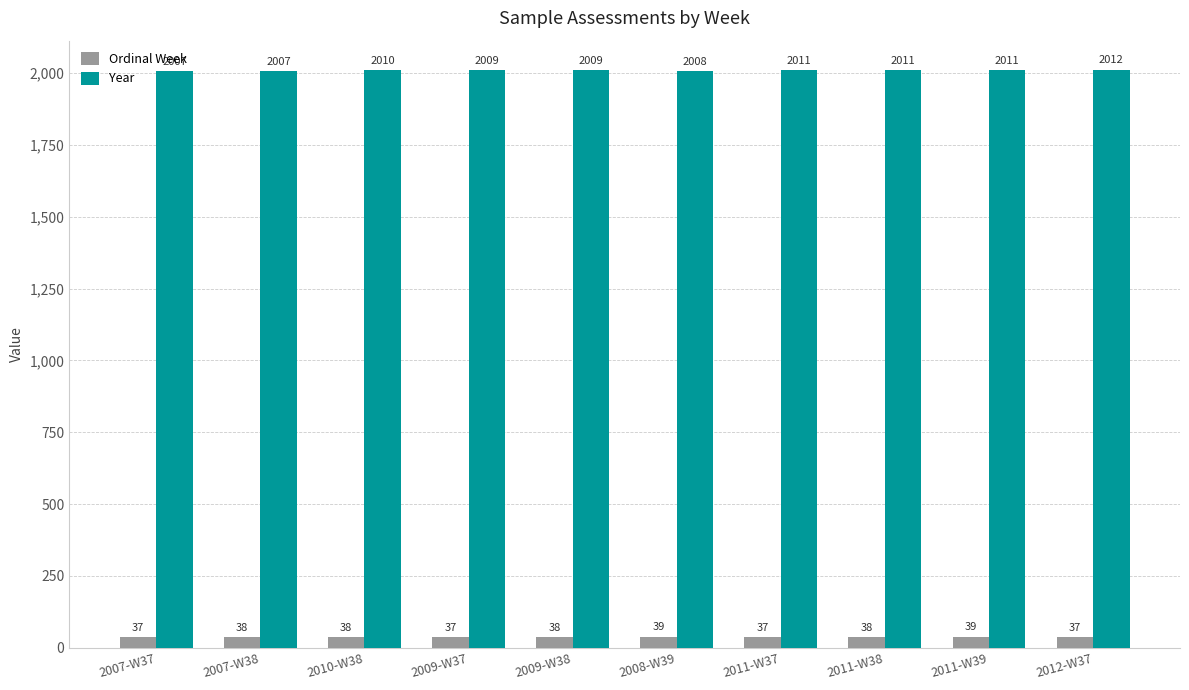

Reading right to left, transcribe all the data shown in this chart.

Ordinal Week: 2012-W37=37	2011-W39=39	2011-W38=38	2011-W37=37	2008-W39=39	2009-W38=38	2009-W37=37	2010-W38=38	2007-W38=38	2007-W37=37
Year: 2012-W37=2012	2011-W39=2011	2011-W38=2011	2011-W37=2011	2008-W39=2008	2009-W38=2009	2009-W37=2009	2010-W38=2010	2007-W38=2007	2007-W37=2007